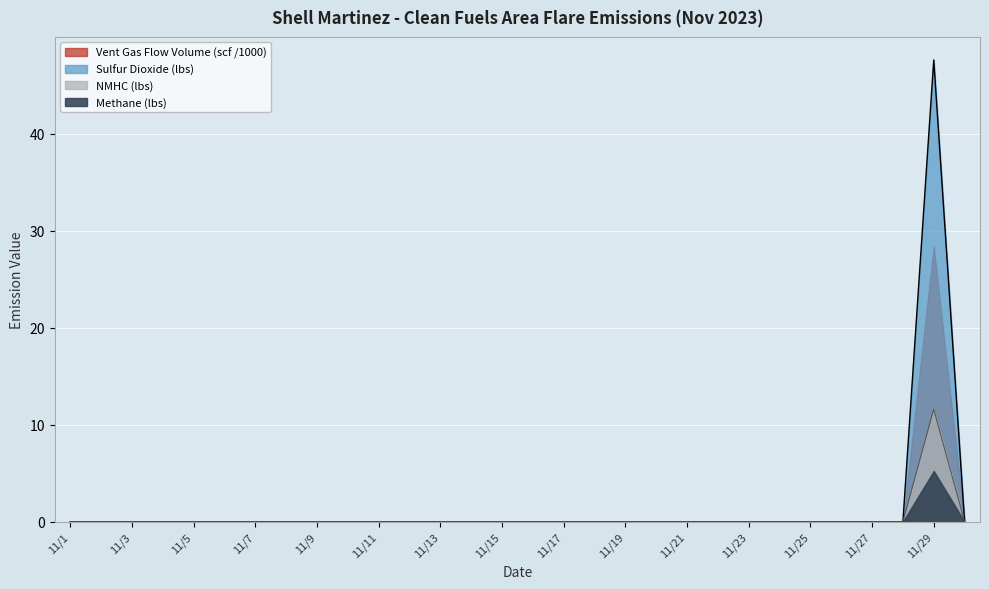

What is the average value of the Vent Gas Flow Volume (scf) series?

0.4